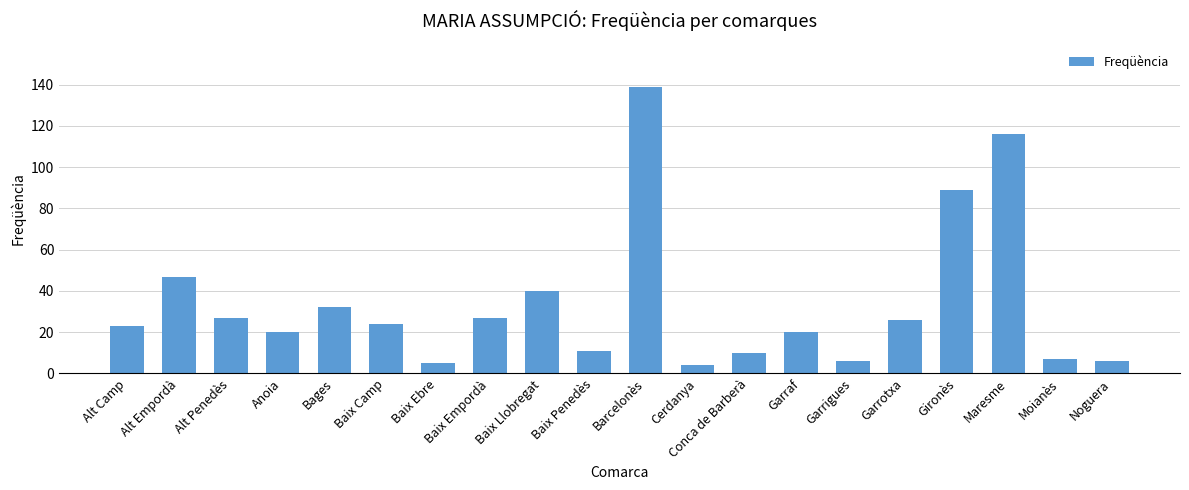

Reading left to right, list all the values displayed in this chart.

Alt Camp=23	Alt Empordà=47	Alt Penedès=27	Anoia=20	Bages=32	Baix Camp=24	Baix Ebre=5	Baix Empordà=27	Baix Llobregat=40	Baix Penedès=11	Barcelonès=139	Cerdanya=4	Conca de Barberà=10	Garraf=20	Garrigues=6	Garrotxa=26	Gironès=89	Maresme=116	Moianès=7	Noguera=6